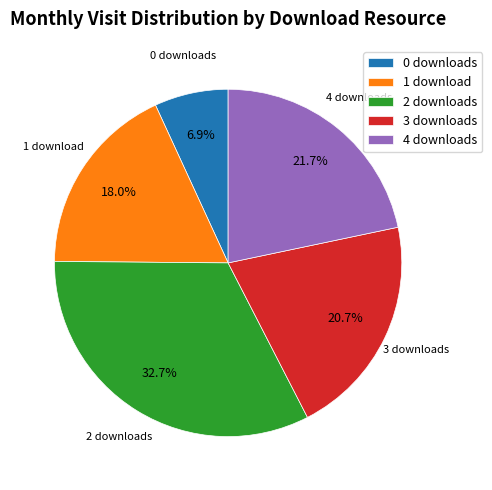

What percentage is NOT represented by 4 downloads?

78.3%